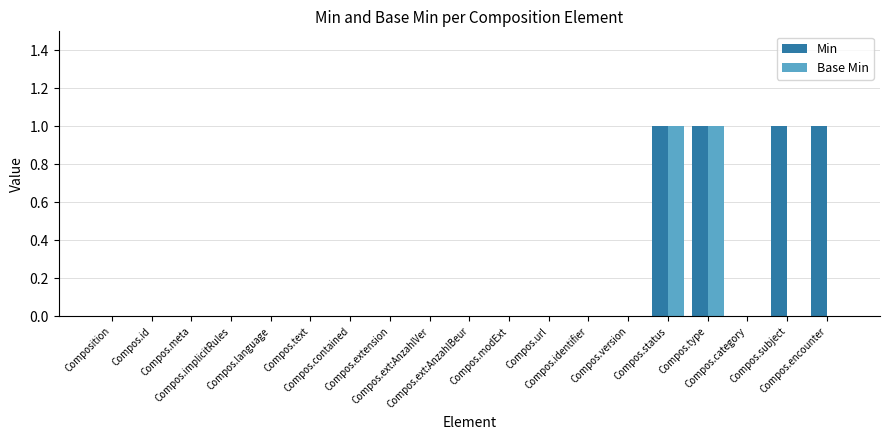

What is the highest value of the Base Min series?

1